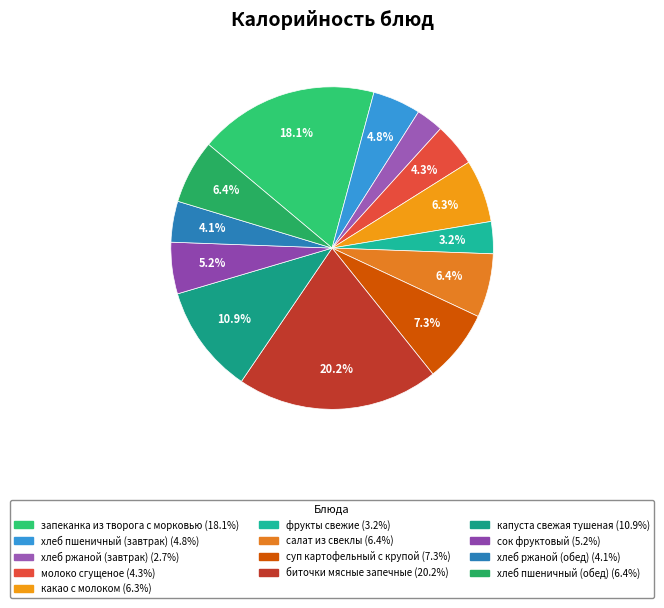

Is the sum of фрукты свежие and сок фруктовый greater than half?

No